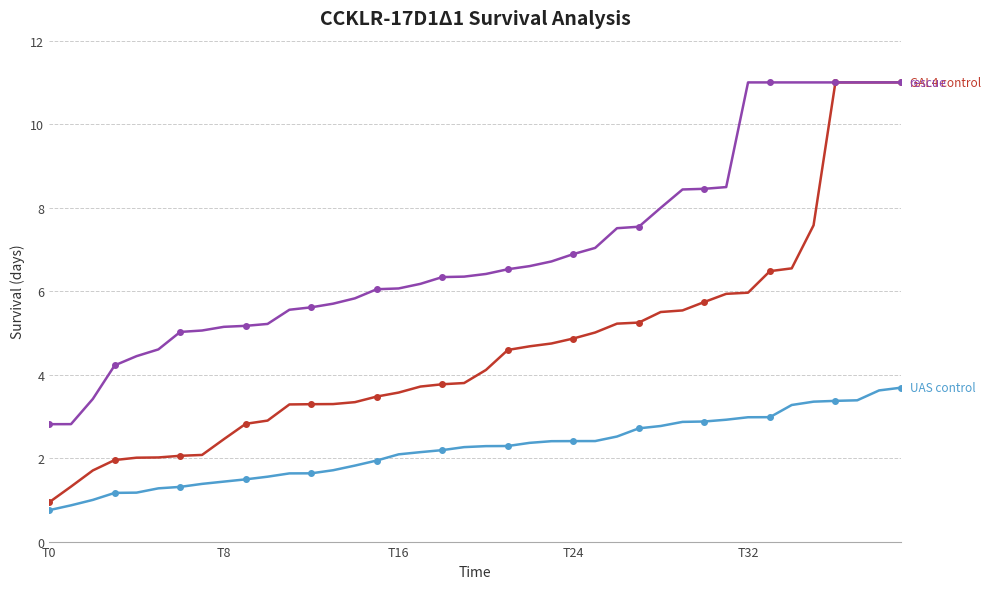

What is the minimum value shown in the chart?

0.8